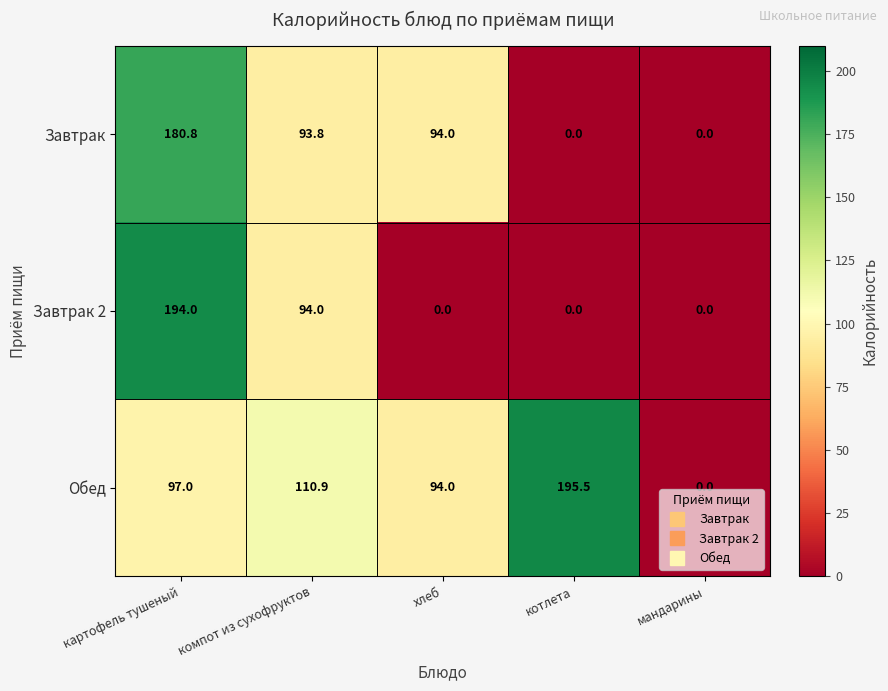

List the labels in order of Обед value, largest first.

котлета, компот из сухофруктов, картофель тушеный, хлеб, мандарины